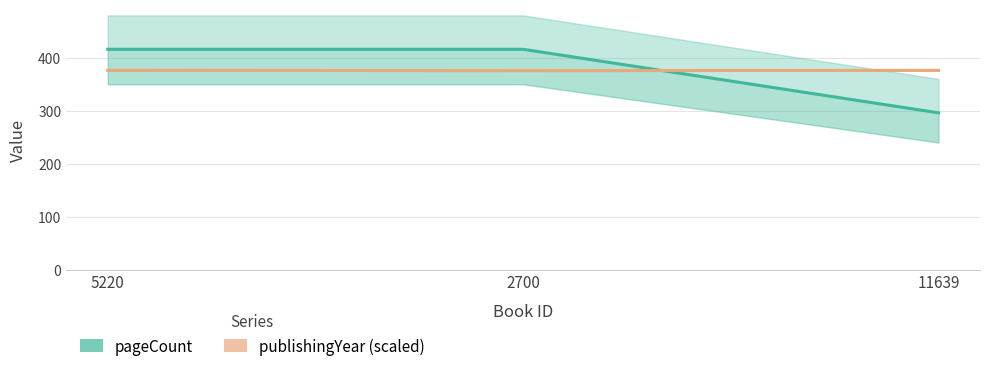

Which series changed the most between 2700 and 11639?

pageCount